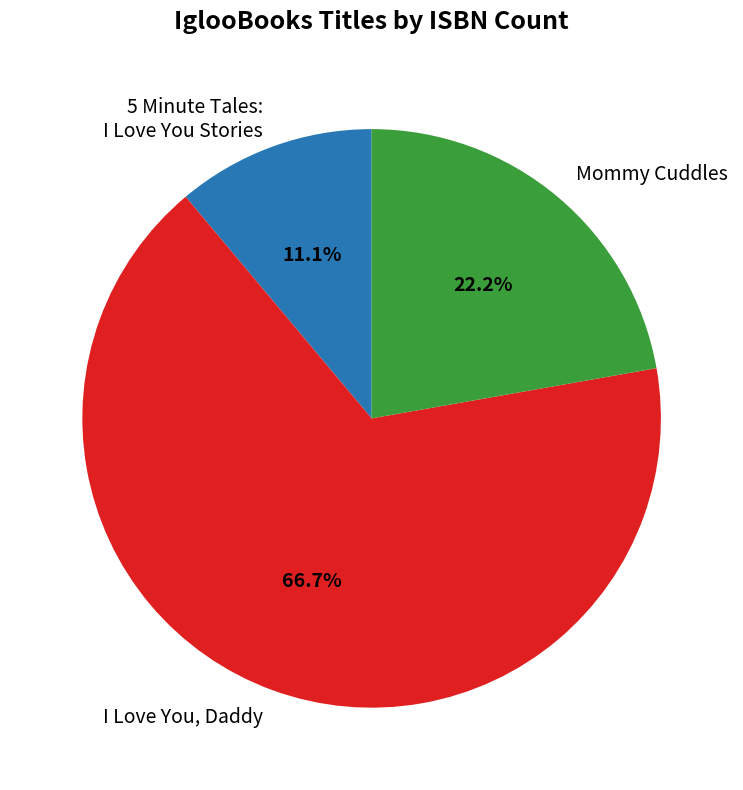

How many segments does this pie chart have?

3